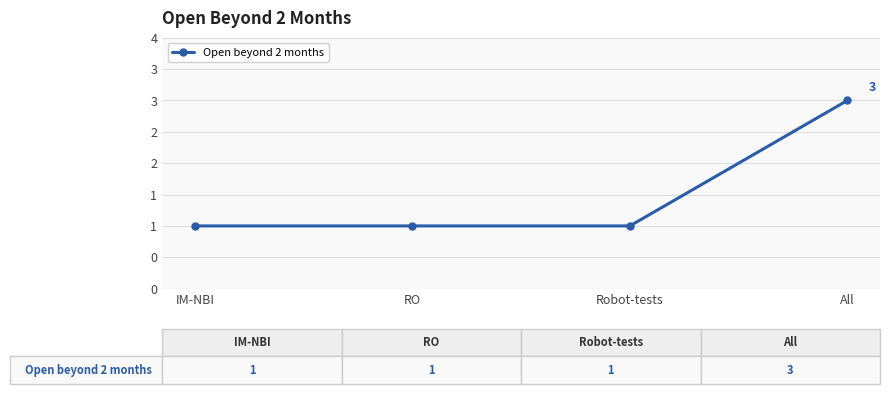

What is the sum of all values?

6